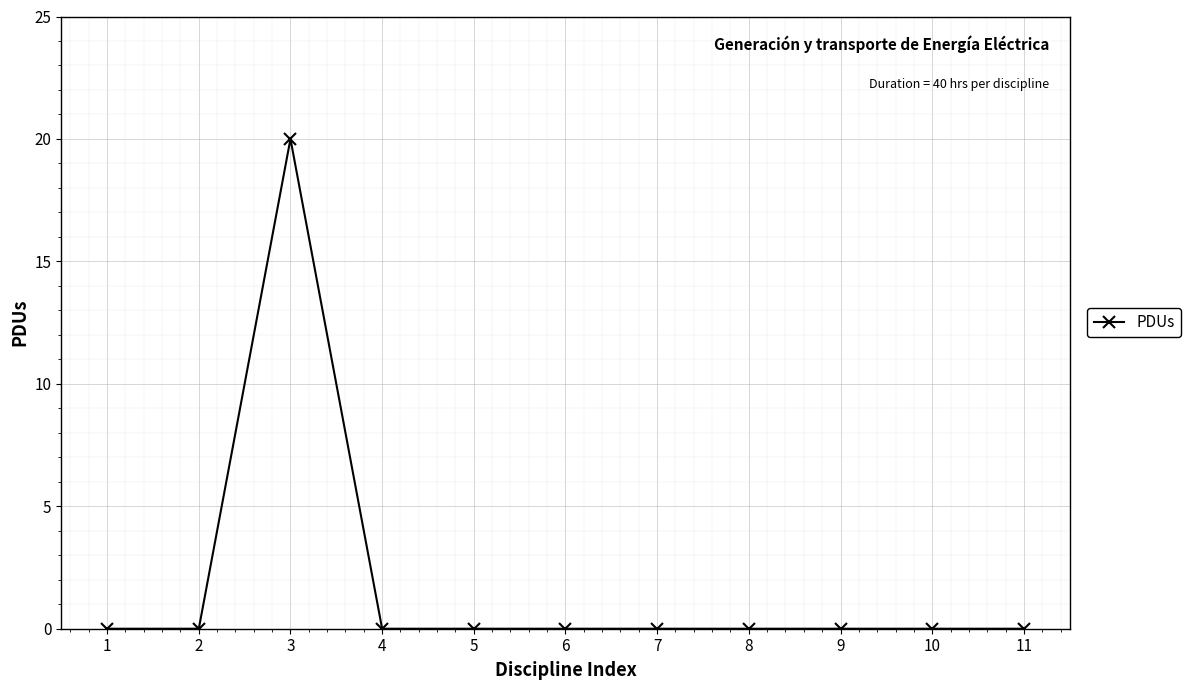

Between 1 and 3, which is larger?

3